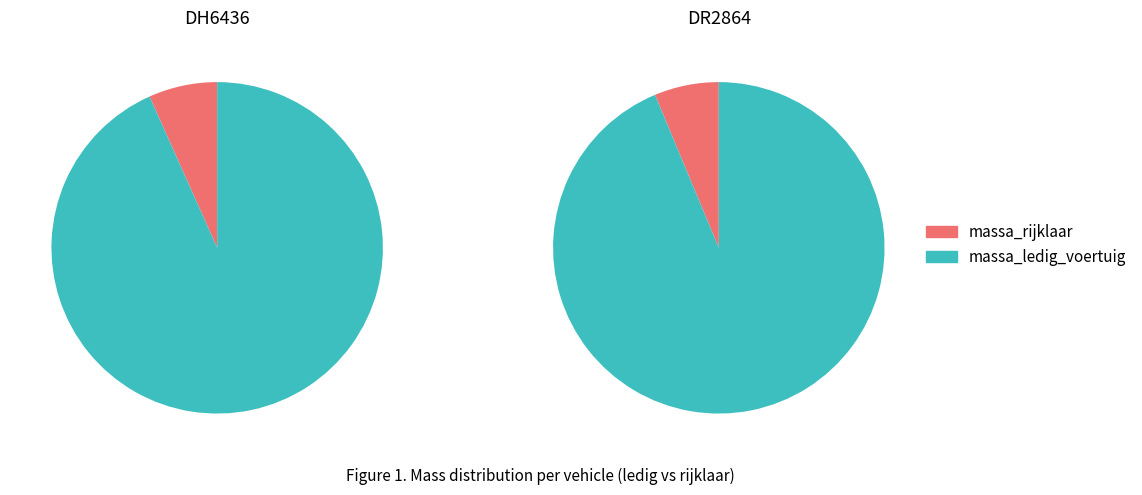

Count the number of slices in the pie.

2